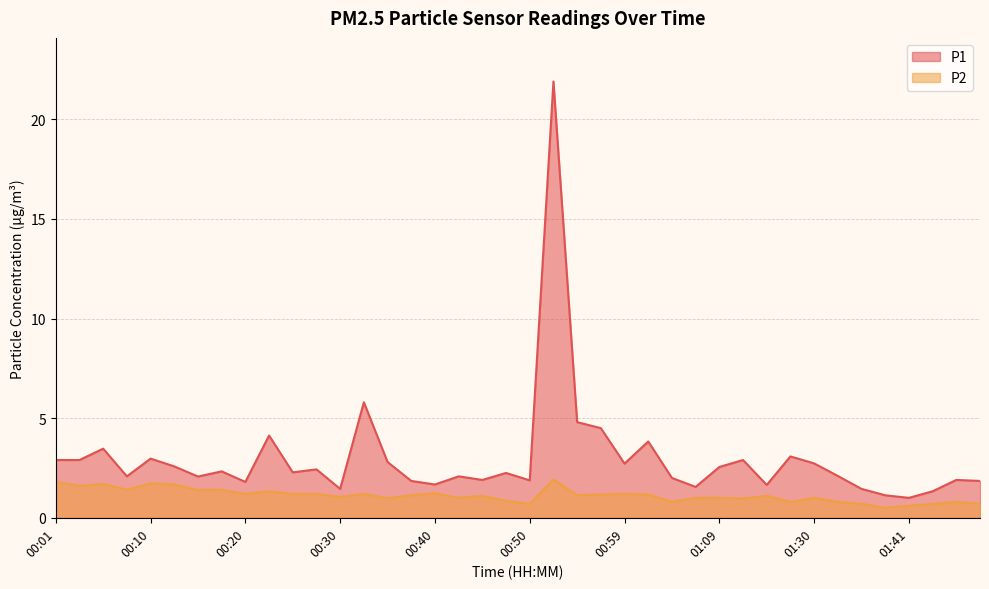

Is it true that P1 equals 2.6 at 00:30?

False